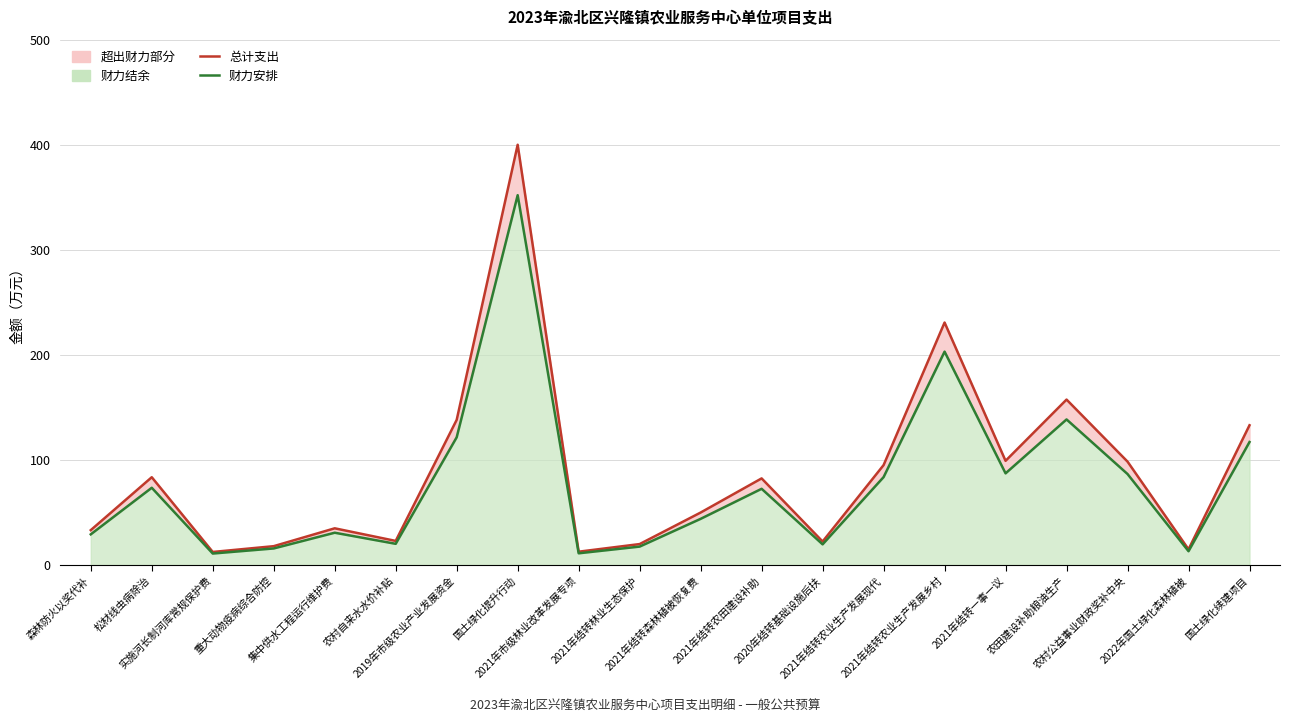

What is the sum of all 财力安排 values?

1549.2